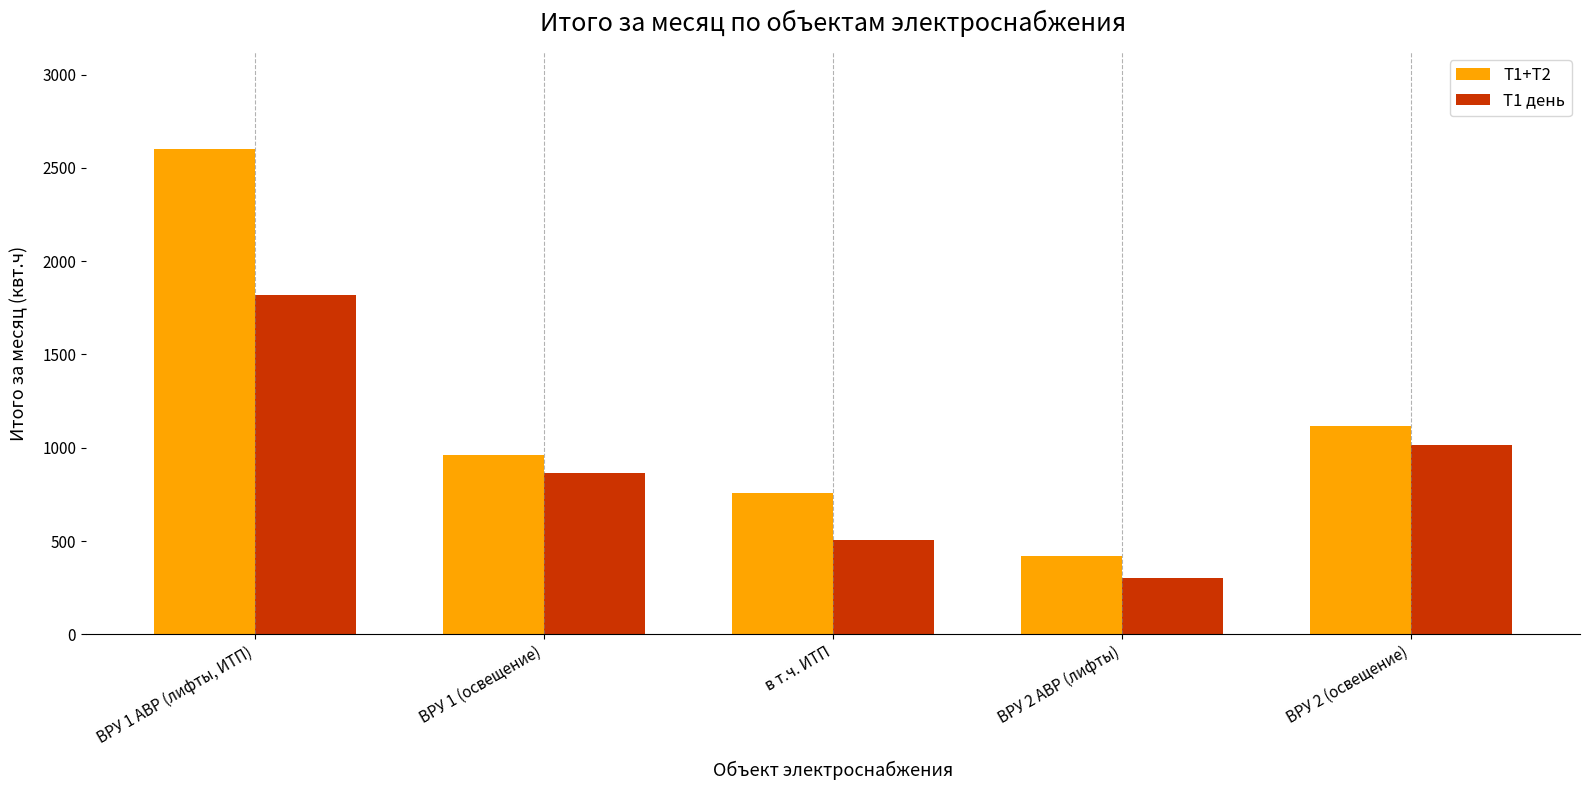

At which label is Т1 день closest to 1060?

ВРУ 2 (освещение)